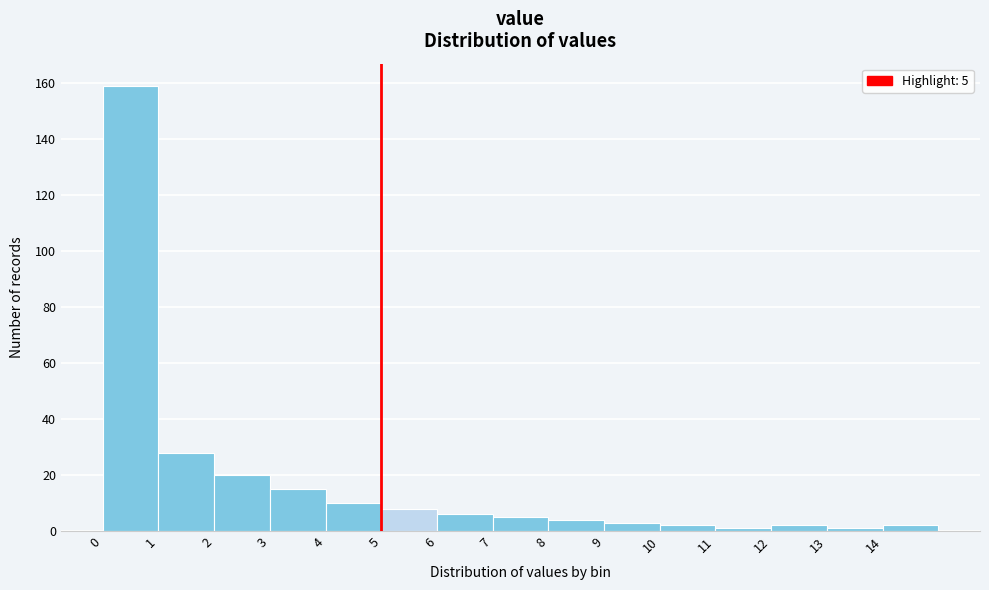

Which range on the x-axis has the tallest bar?

0 to 1